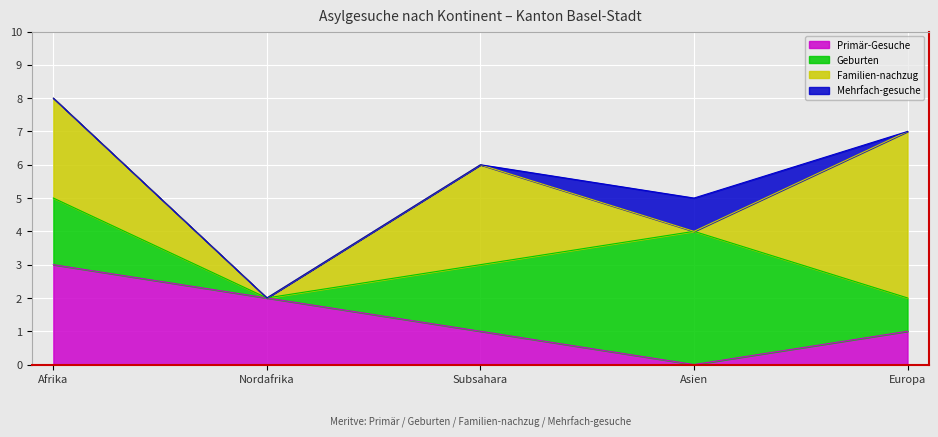

Rank the series at Asien from lowest to highest value.

Primär-Gesuche, Familien-nachzug, Mehrfach-gesuche, Geburten